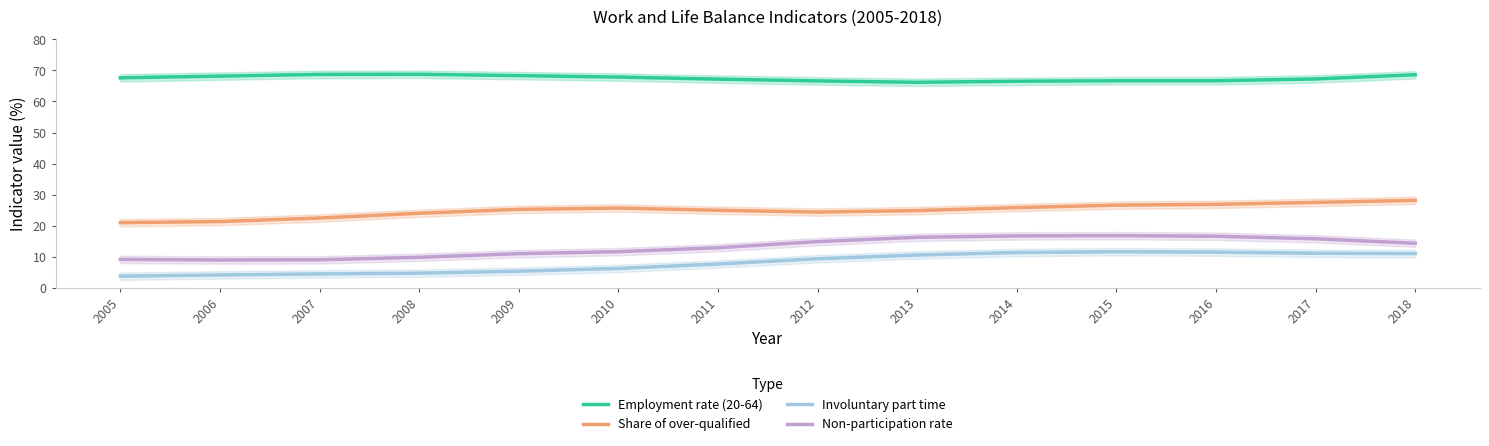

At which category is the sum across all series the highest?

2018